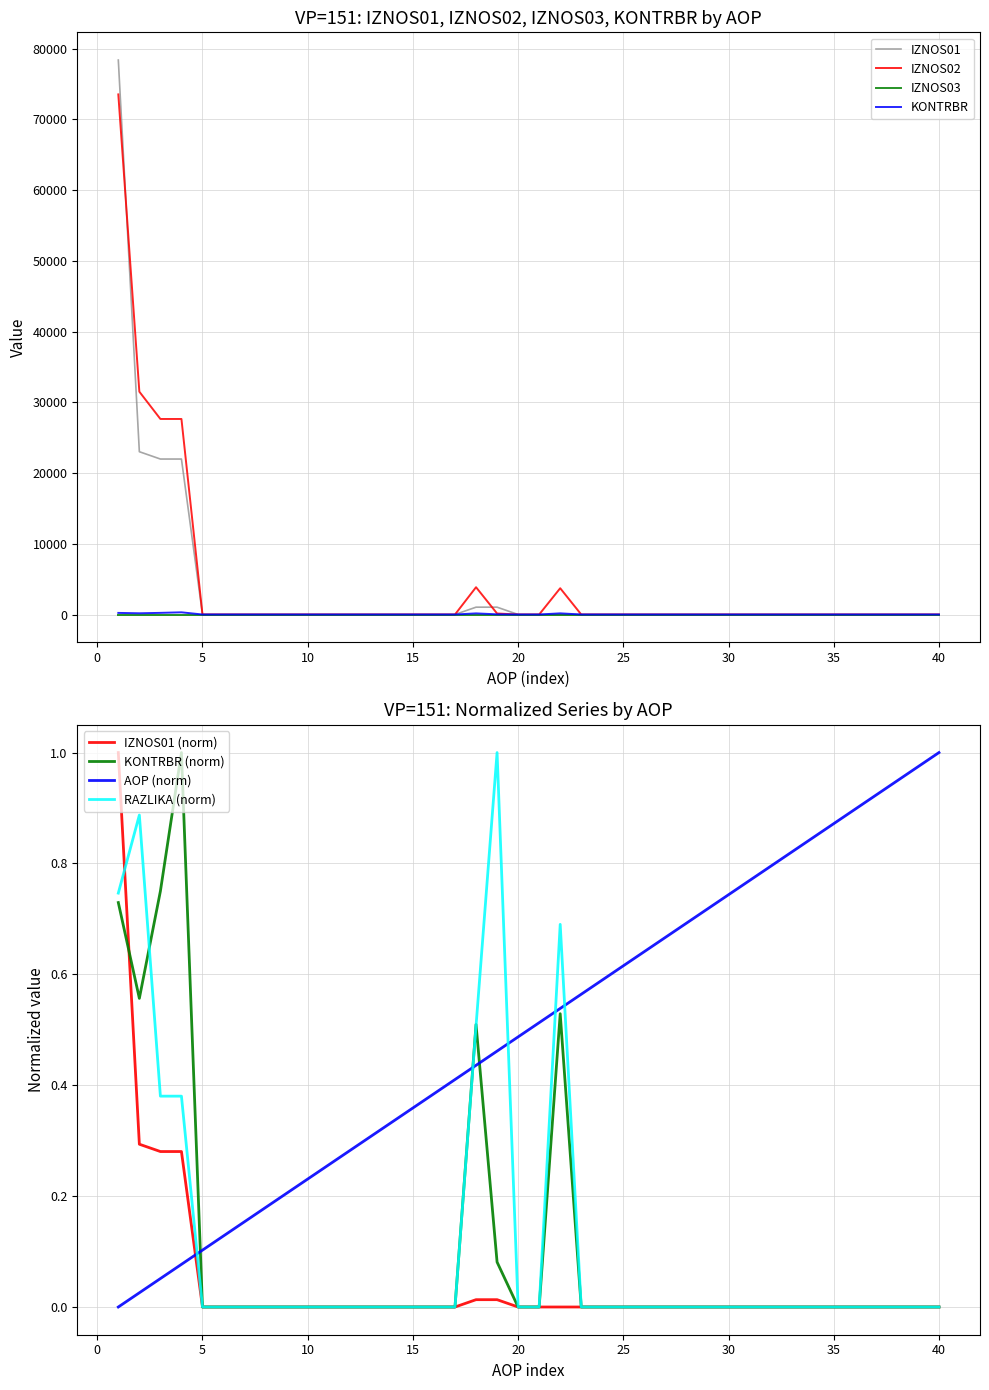

The RAZLIKA (norm) series shows 0.6 at 30. True or false?

False